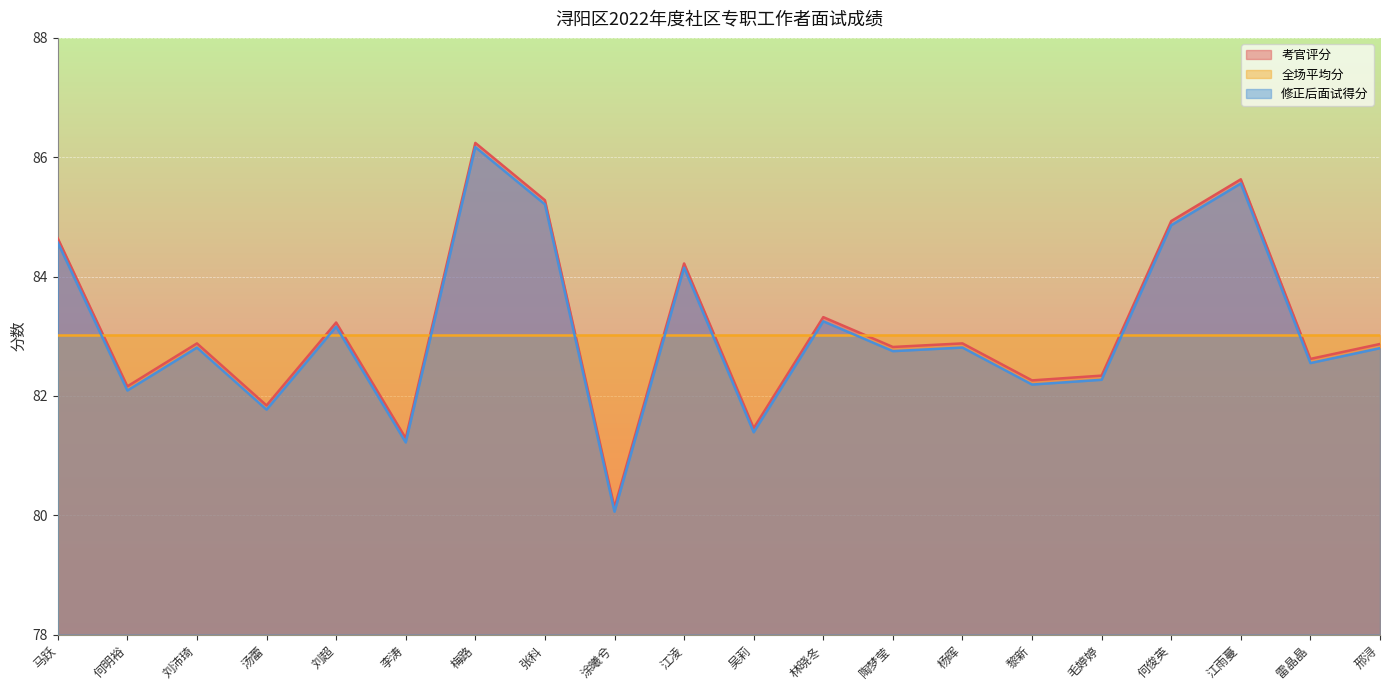

Which label corresponds to the largest value in the chart?

梅路